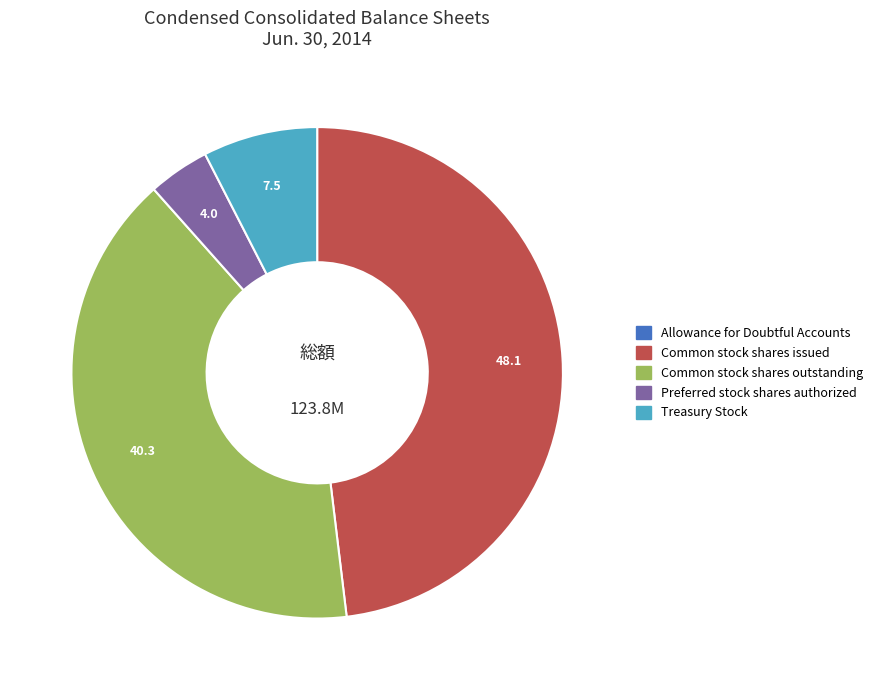

The Preferred stock shares authorized slice represents 4% of the pie. True or false?

True